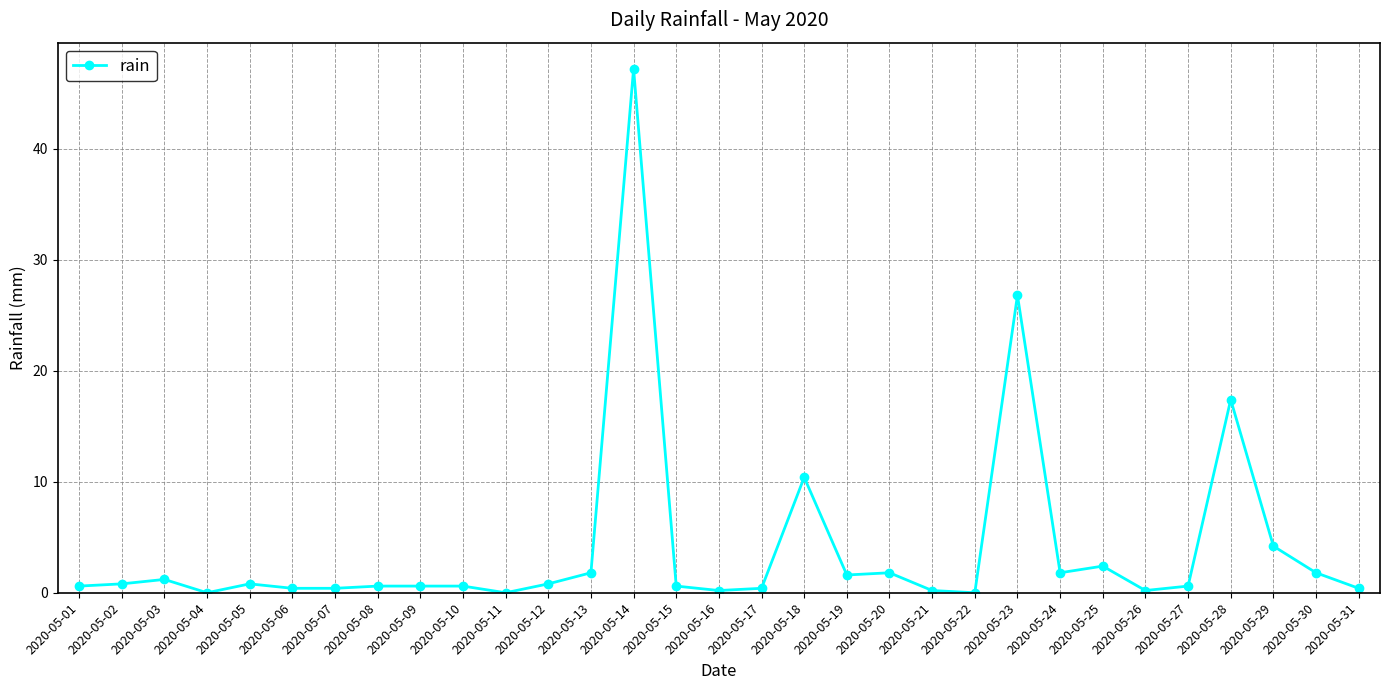

Which has a higher value, 2020-05-21 or 2020-05-13?

2020-05-13